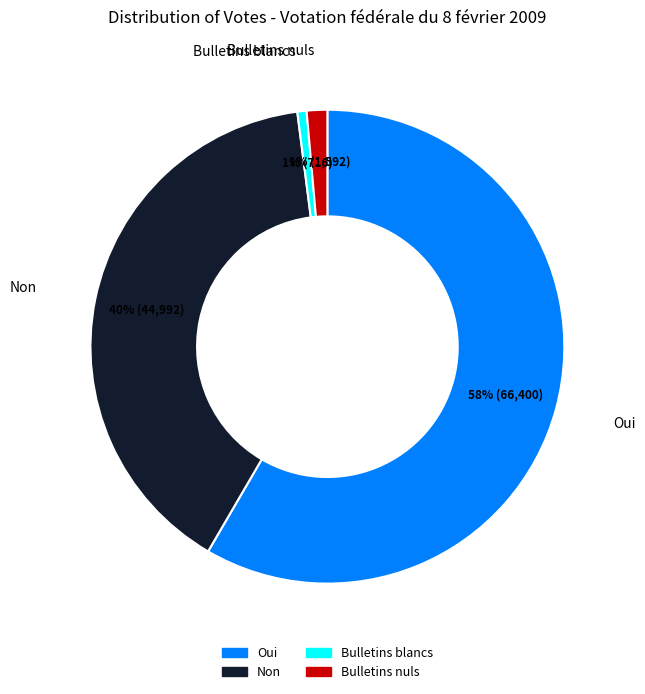

Between Bulletins blancs and Oui, which is larger?

Oui